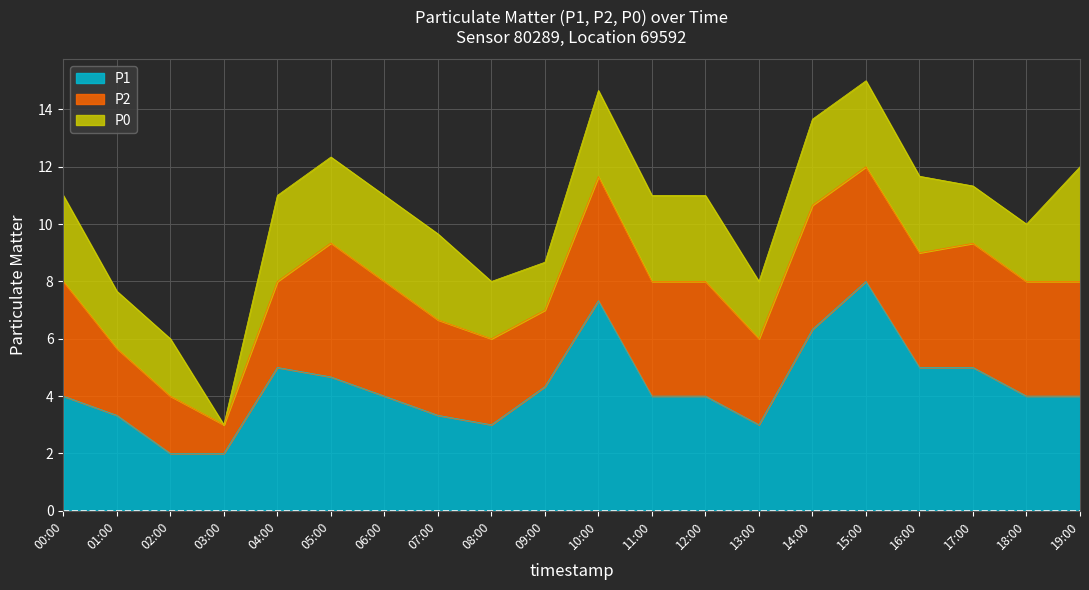

True or false: P0 has a value of 3.0 at 15:00.

True